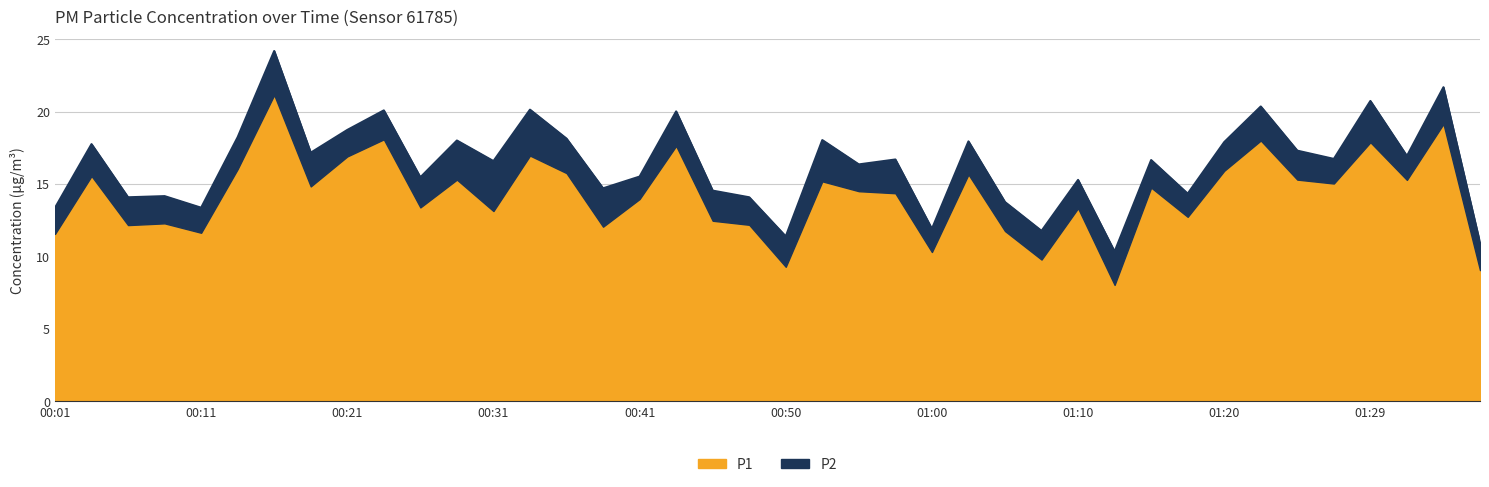

Which label corresponds to the smallest value in the chart?

01:12